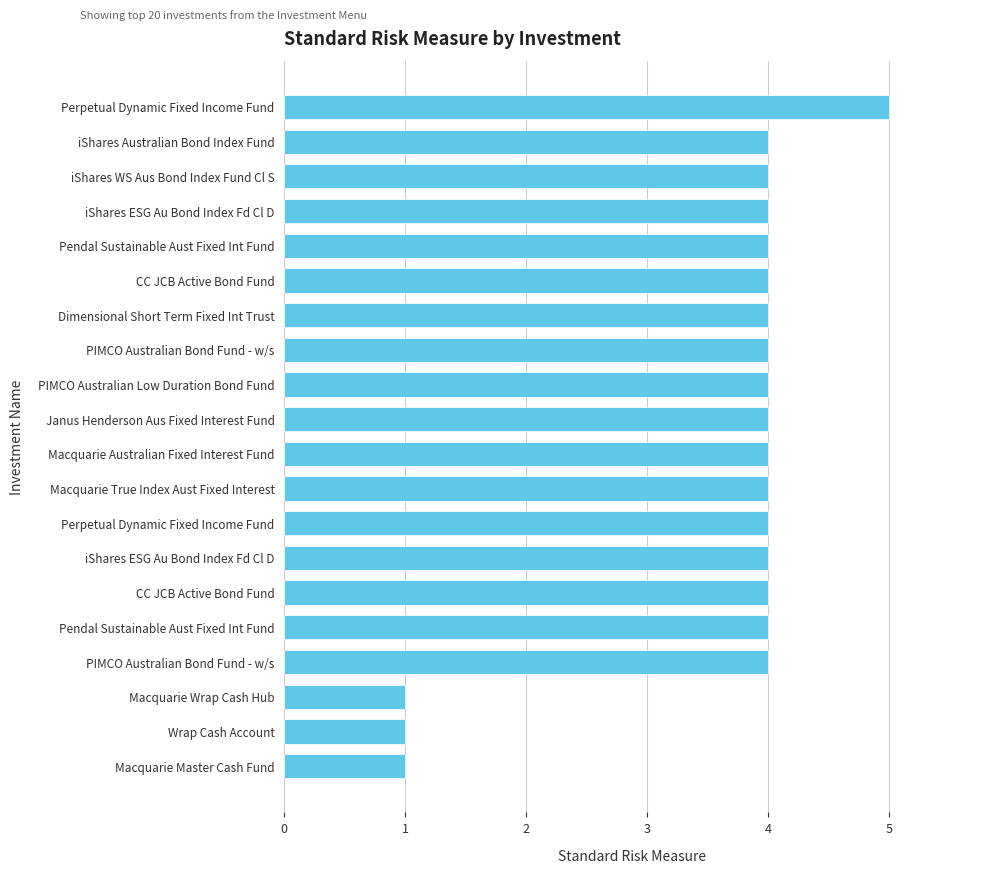

How many data points does each series have?

20